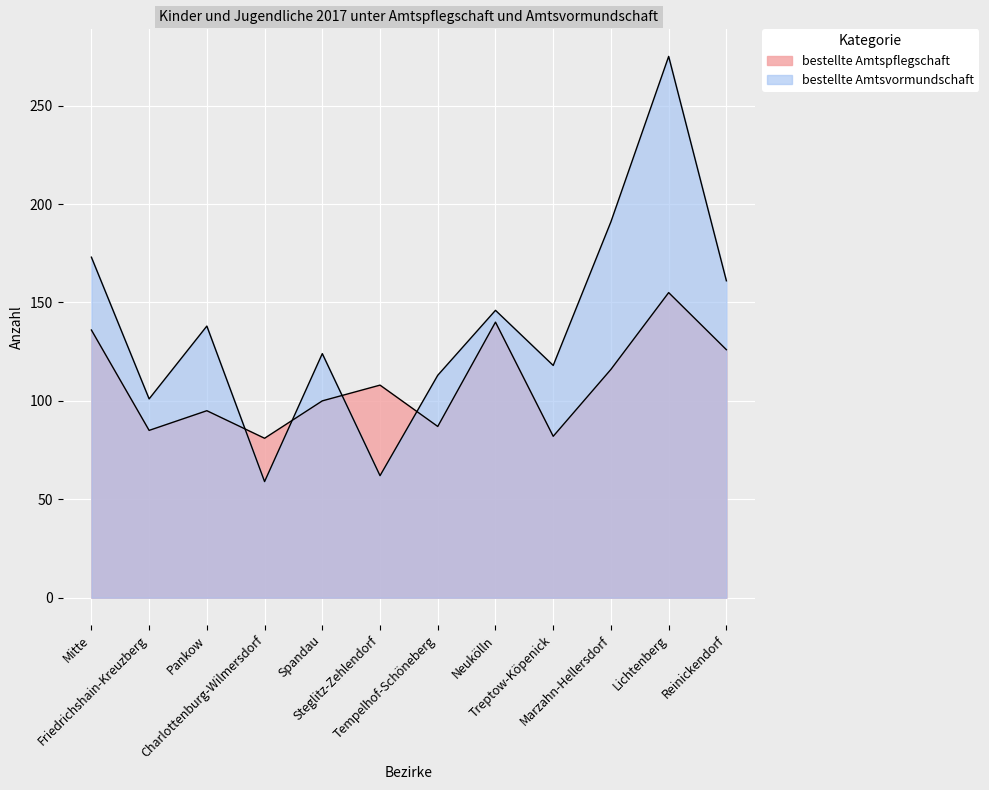

What is the label of the 4th point from the right?

Treptow-Köpenick